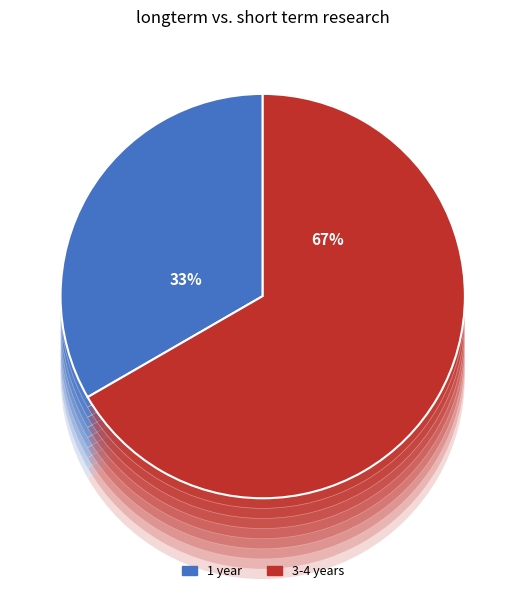

True or false: Result 1 accounts for 40% of the total.

False